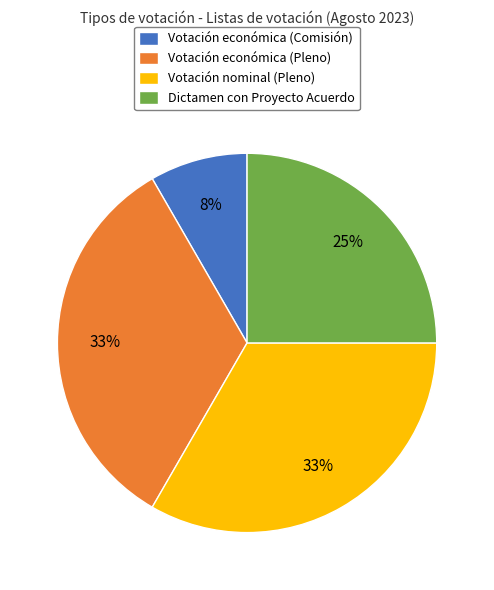

Does Dictamen con Proyecto Acuerdo represent more than half of the total?

No